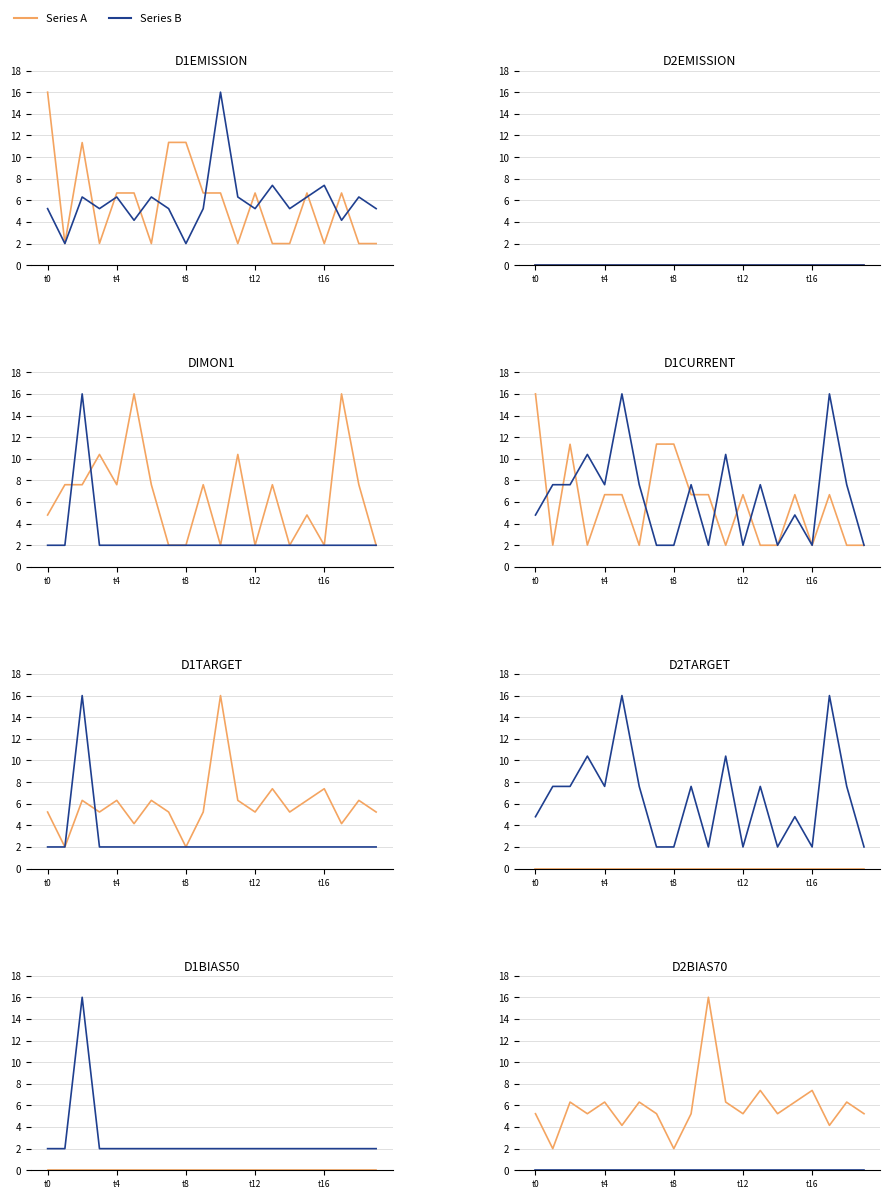

True or false: Series A and Series B intersect in this chart.

False